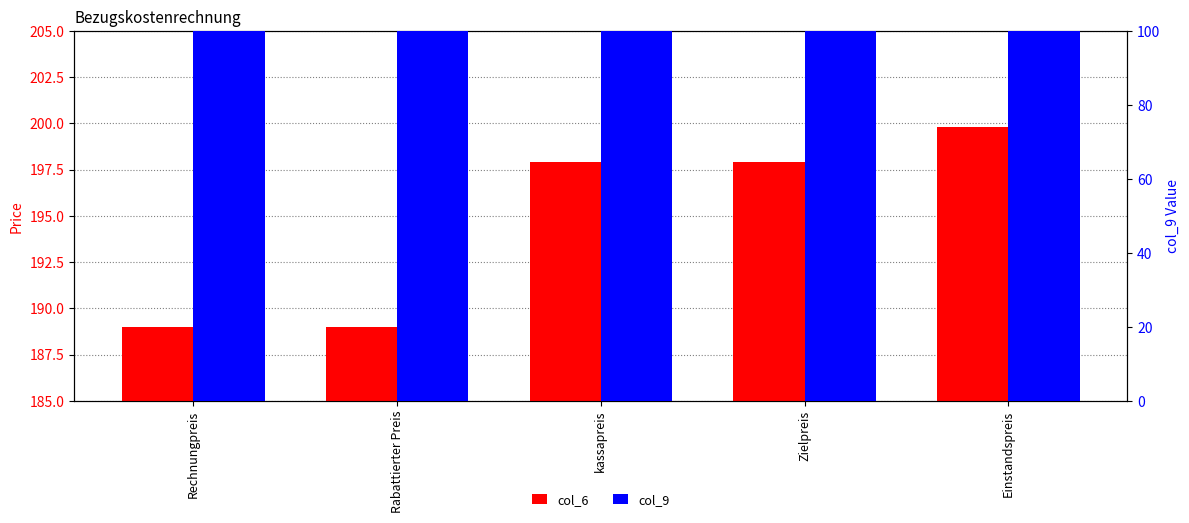

What value does the col_6 series have at kassapreis?

197.9